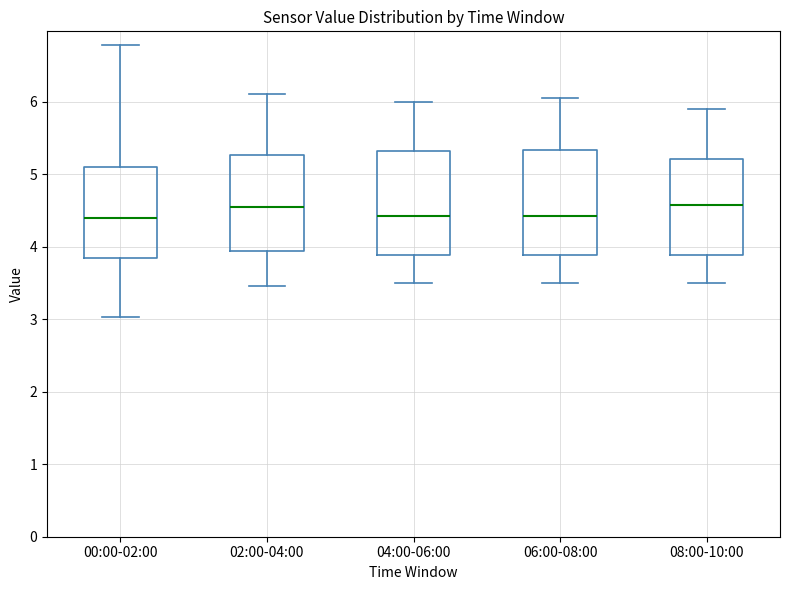

Where does the lower whisker of the box for 08:00-10:00 end on the y-axis? The values are not printed on the chart, so give them approximately, as read against the axis.

3.5